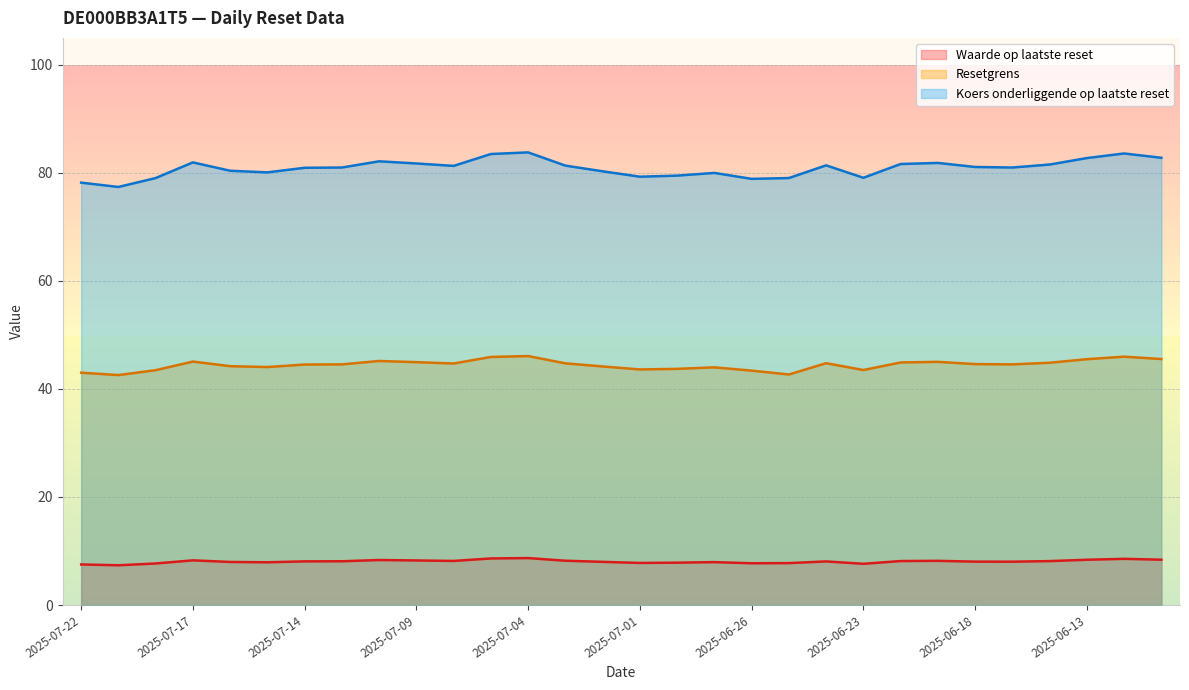

What are all the series names shown in the legend?

Waarde op laatste reset, Resetgrens, Koers onderliggende op laatste reset